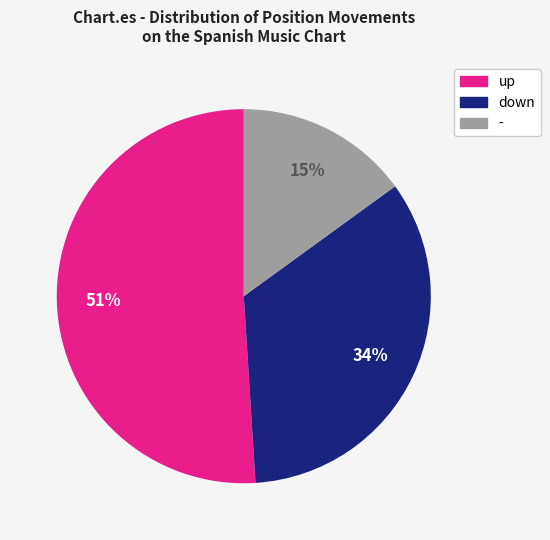

Does any single category account for the majority?

Yes